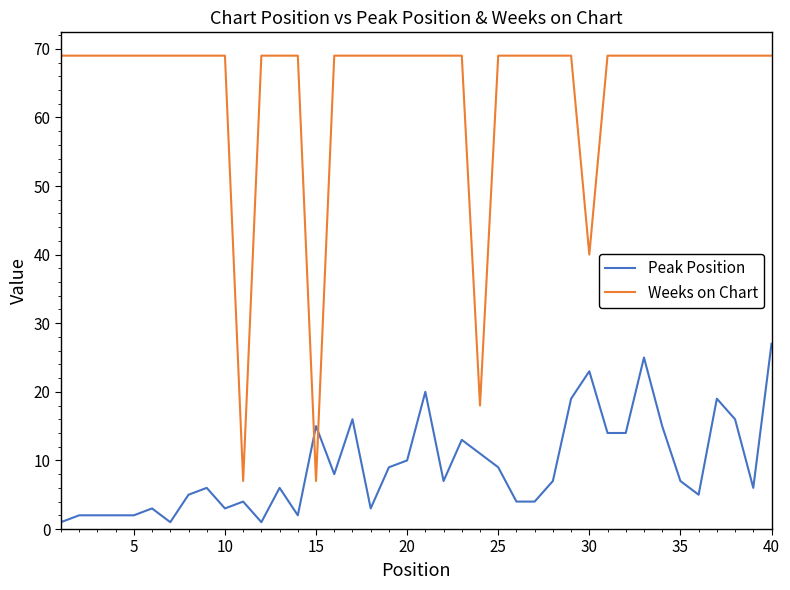

What is the greatest value displayed?

69